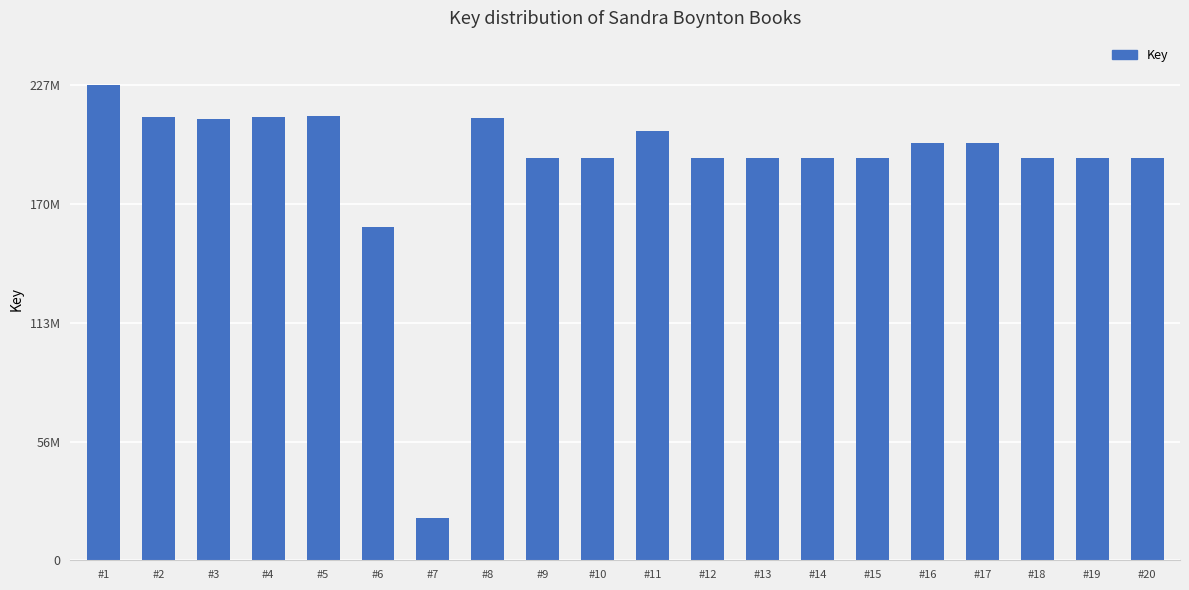

Reading right to left, what are all the values shown in this chart?

#20=192780224	#19=192796832	#18=192795956	#17=199898575	#16=199898880	#15=192796689	#14=192796179	#13=192796332	#12=192796487	#11=205703535	#10=192802991	#9=192762999	#8=211719660	#7=20379506	#6=159829587	#5=212553488	#4=212411836	#3=211098329	#2=212411436	#1=227411439